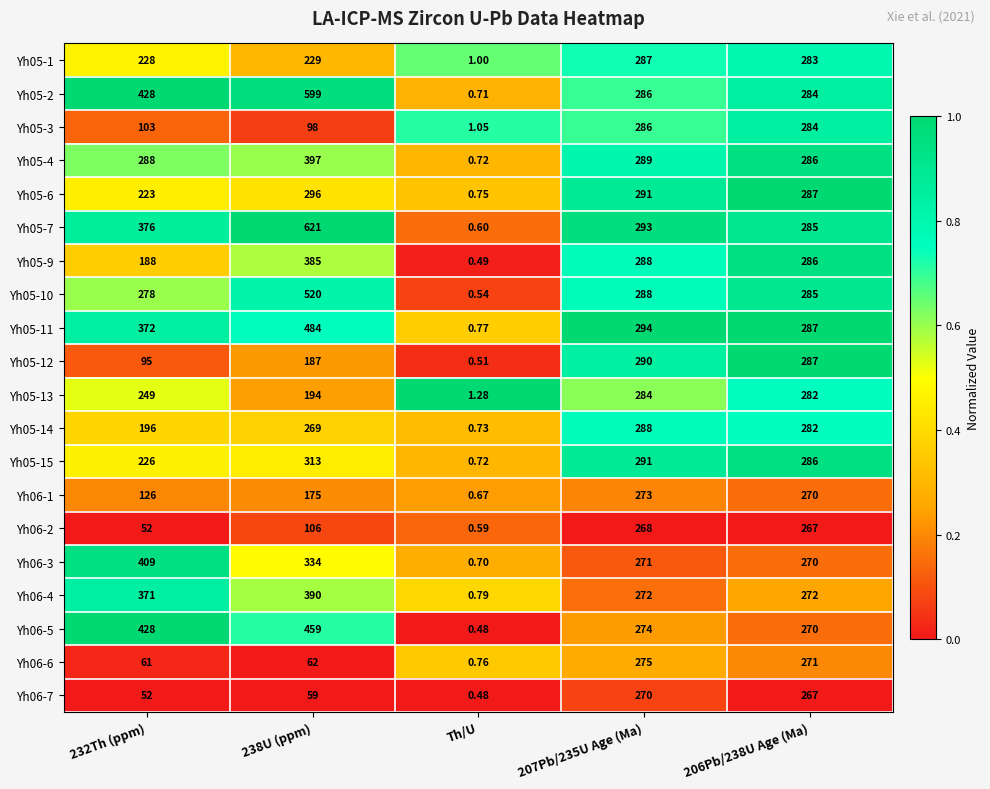

Which series has the widest spread of values?

Yh05-7